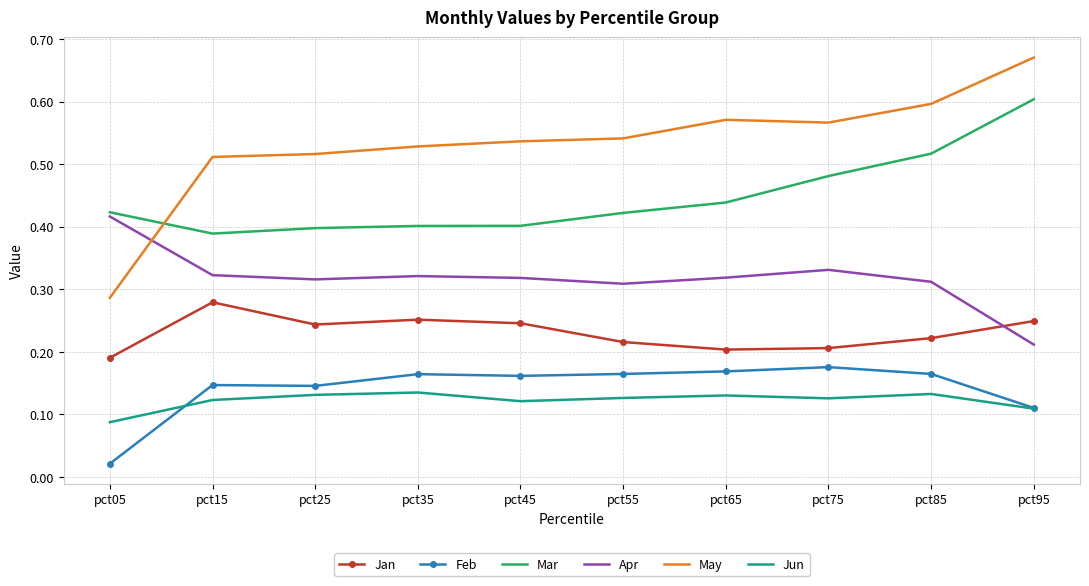

What are all the series names shown in the legend?

Jan, Feb, Mar, Apr, May, Jun